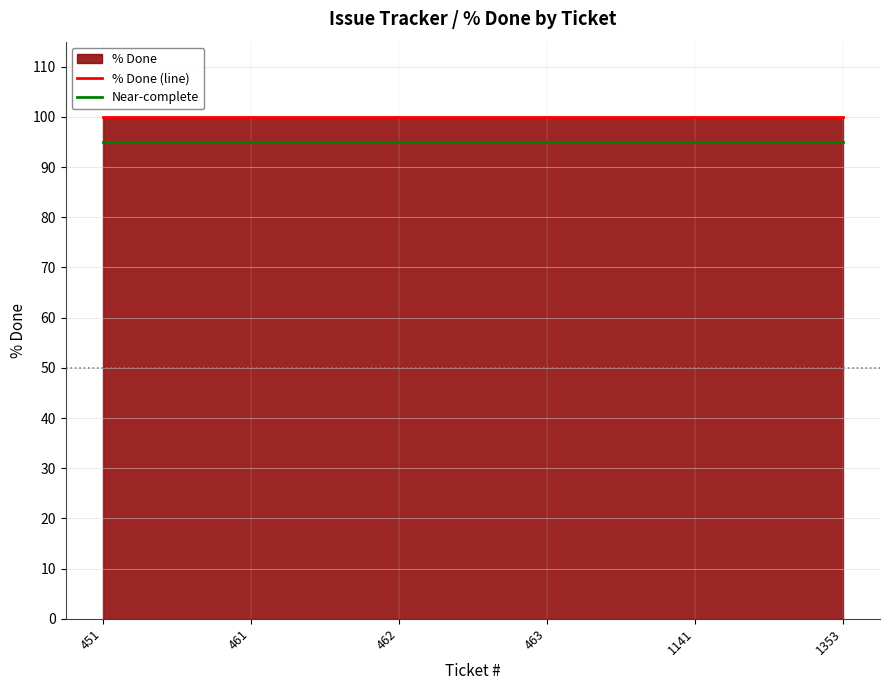

Reading left to right, extract all data points from this chart.

% Done (line): 100	100	100	100	100	100
Near-complete: 95	95	95	95	95	95